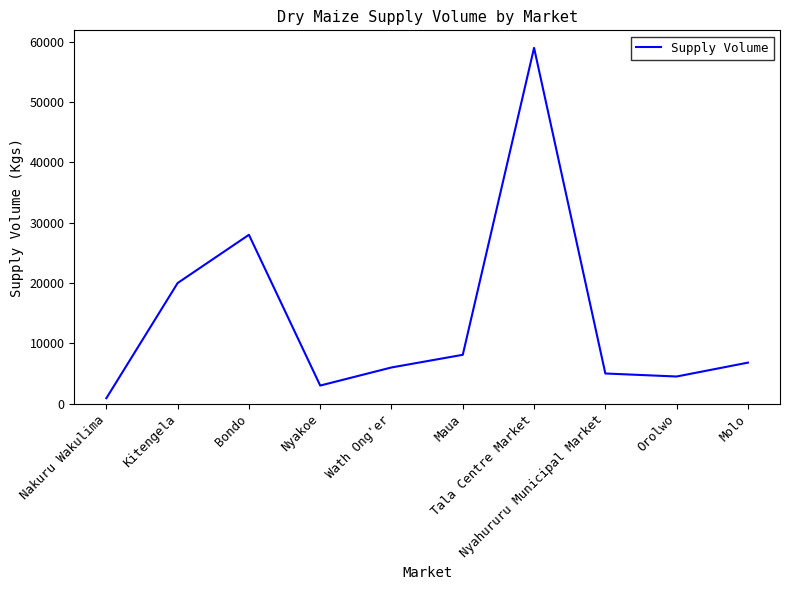

Which label corresponds to the smallest value in the chart?

Nakuru Wakulima